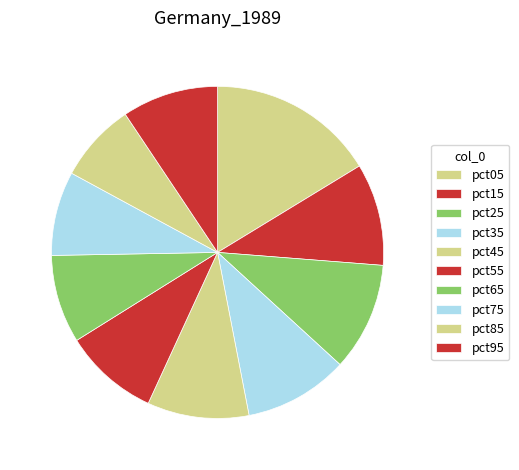

How many slices are in this pie chart?

10